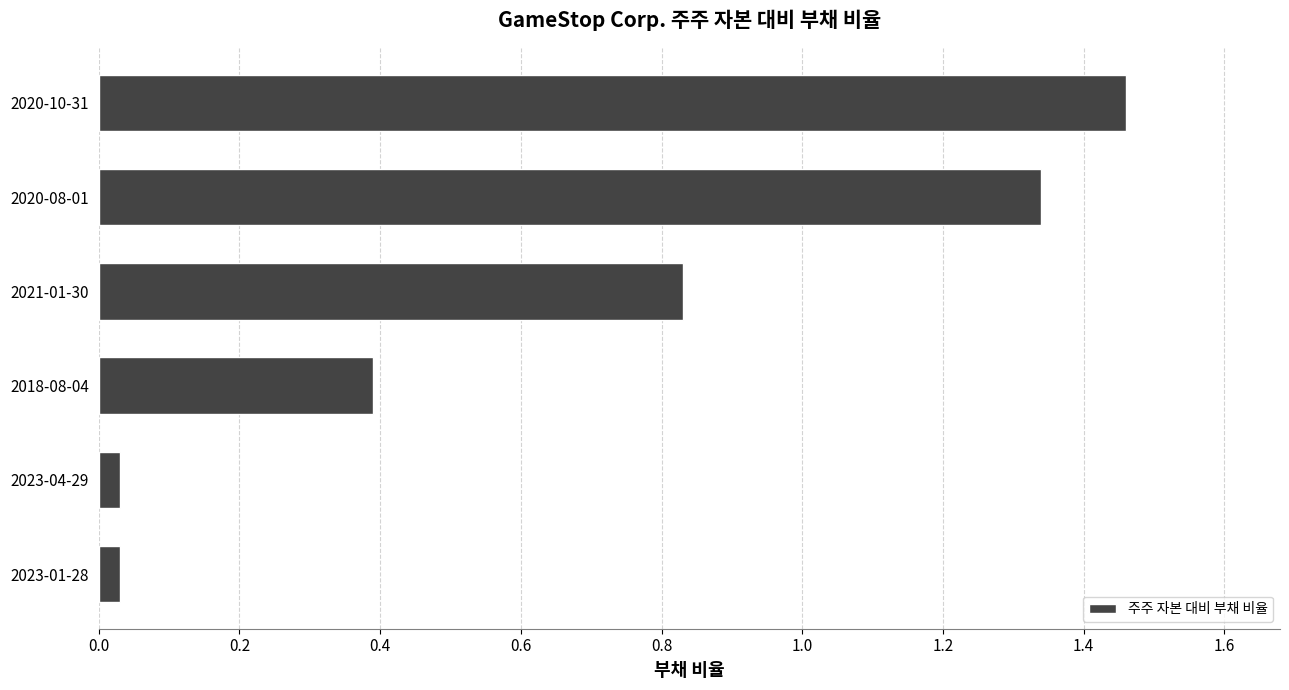

True or false: the data shows 0.5 at 2021-01-30.

False